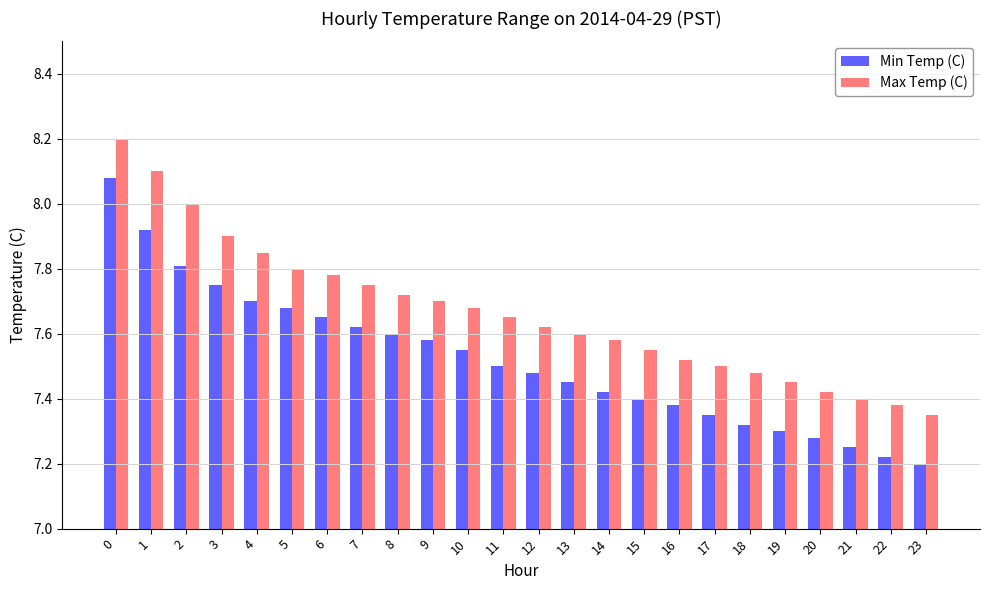

What is the sum of the Min Temp (C) values at 17 and 6?

15.0